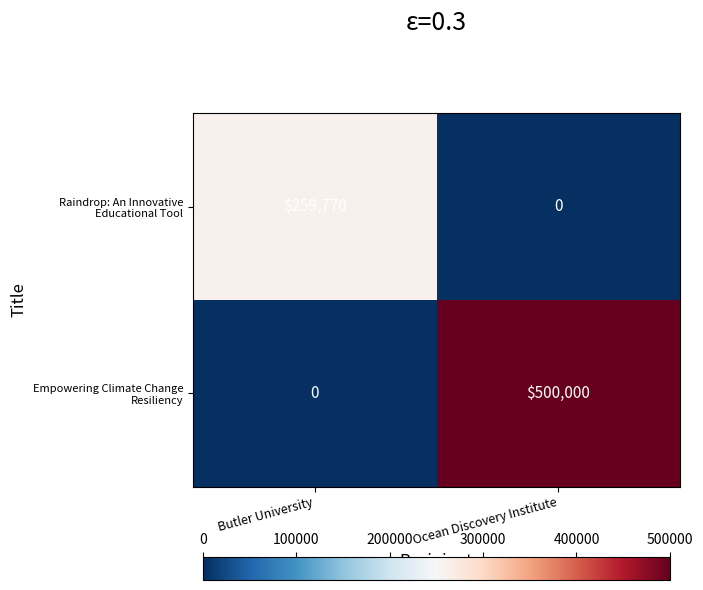

What is the greatest value displayed?

500000